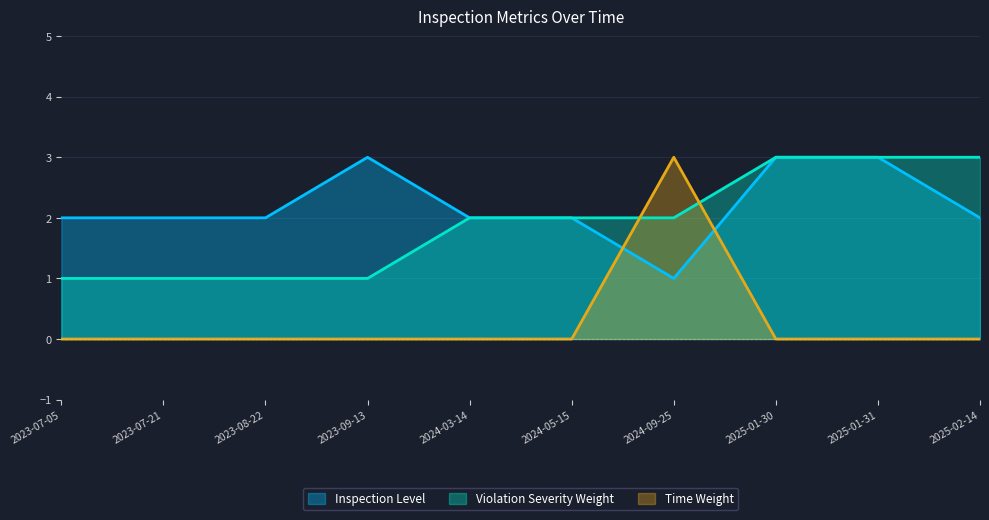

Between 2024-03-14 and 2024-05-15, which series saw the biggest shift?

Inspection Level